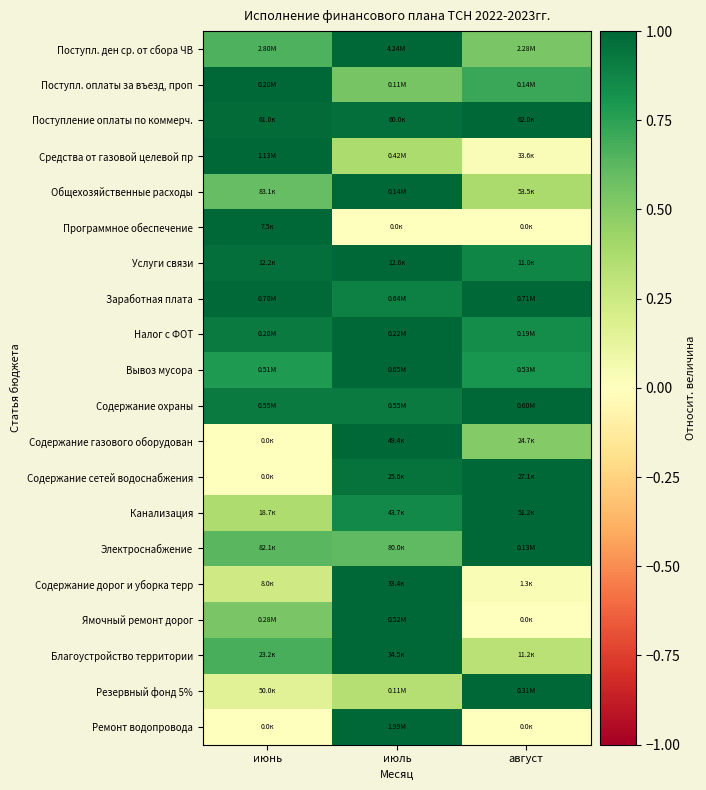

What is the difference between the highest and lowest values at июль?

1.0